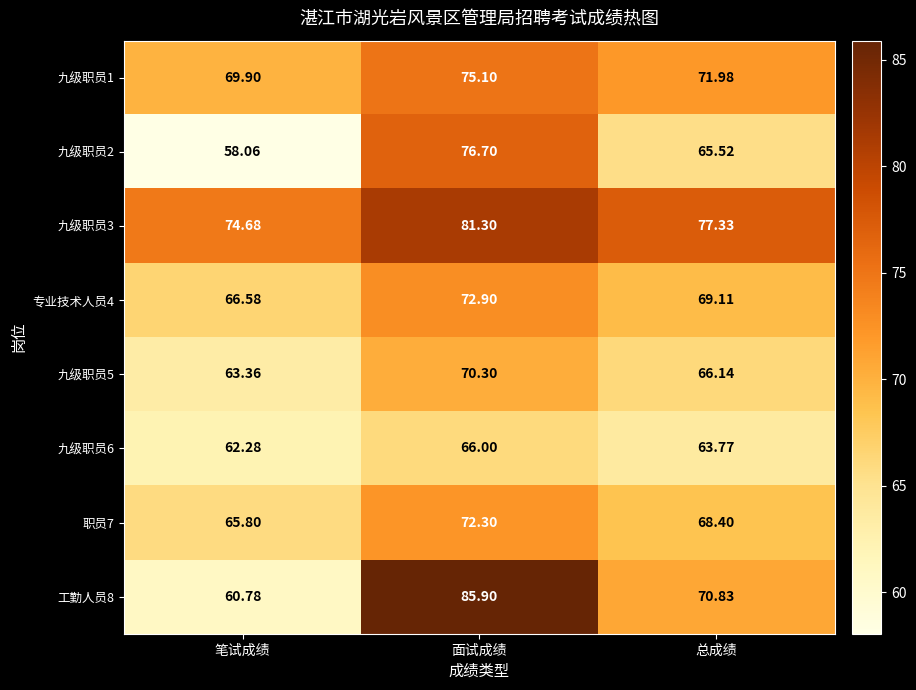

Which series changed the most between 笔试成绩 and 面试成绩?

工勤人员8